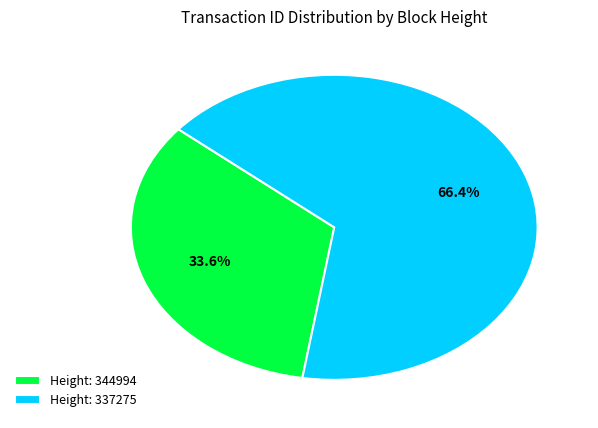

How many slices are in this pie chart?

2